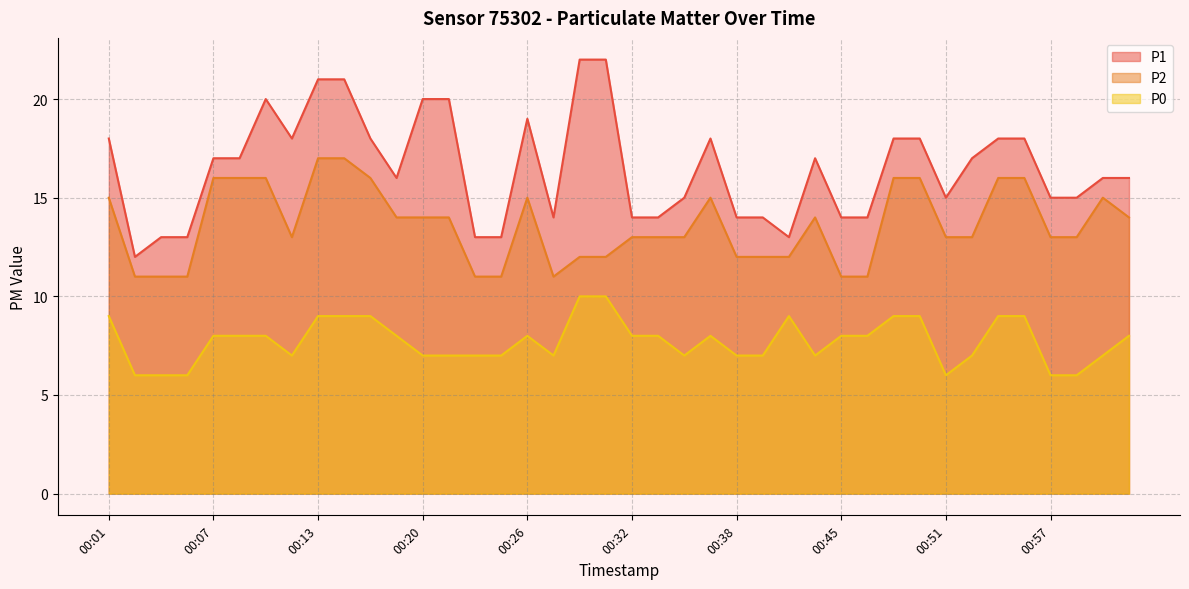

What is the value of the P0 point at the 39th from the left?

7